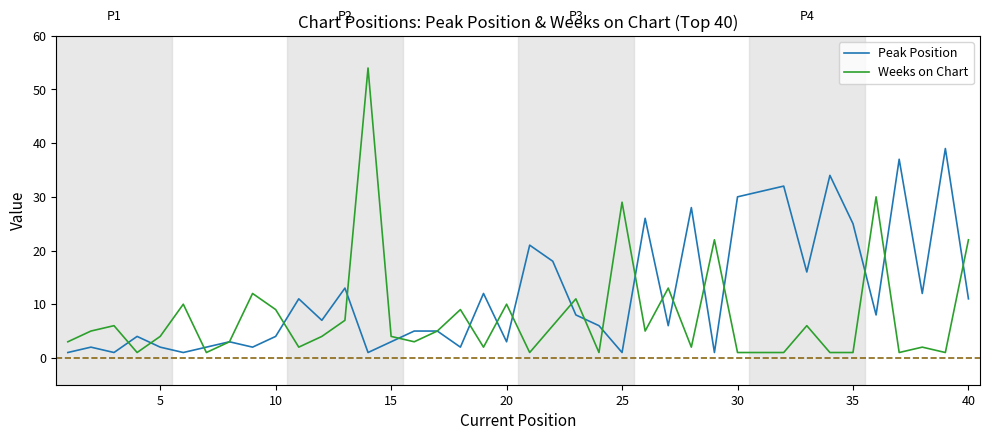

How many categories are shown in the chart?

40